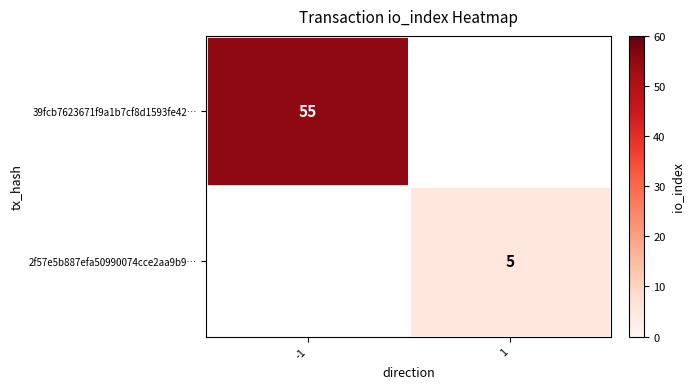

True or false: 39fcb7623671f9a1b7cf8d1593fe42… has a value of 74 at -1.

False